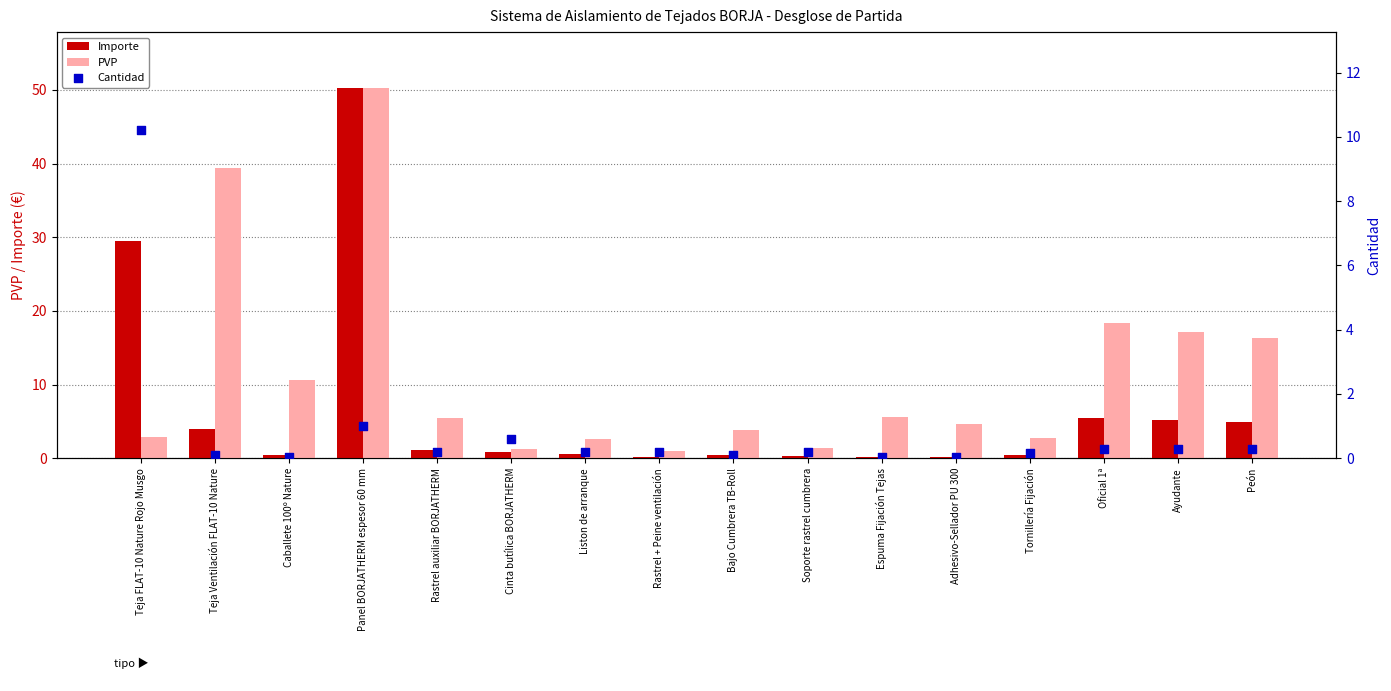

Which series contains the lowest Y value?

Cantidad